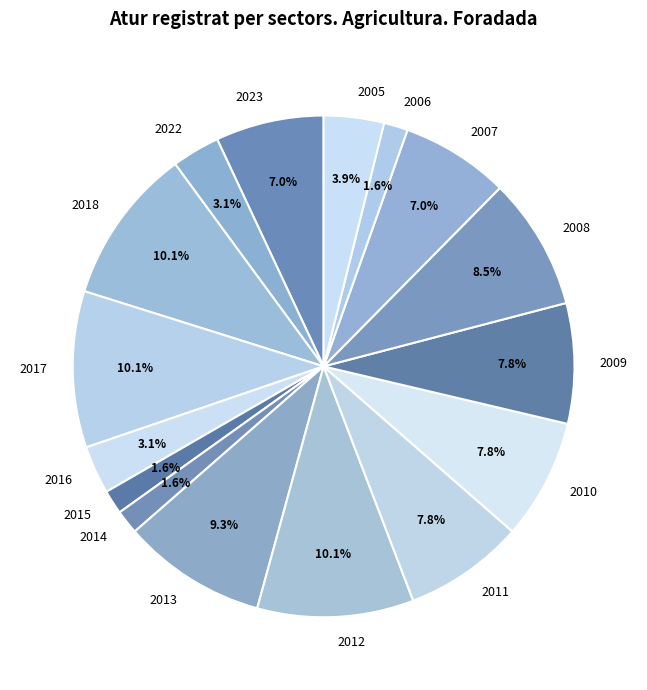

Is the sum of 2016 and 2015 greater than half?

No